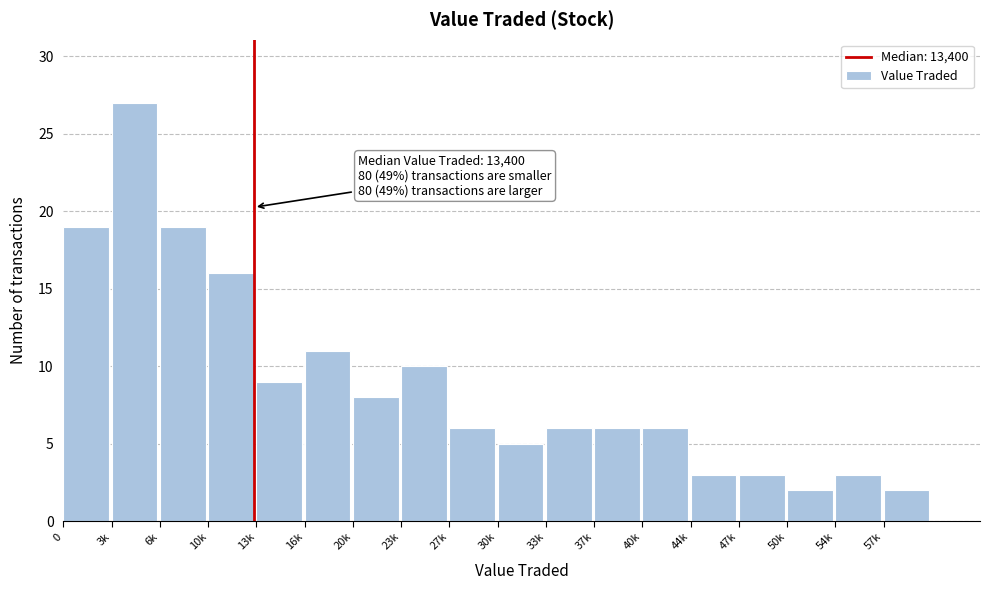

Reading left to right, what are all the values shown in this chart?

19	27	19	16	9	11	8	10	6	5	6	6	6	3	3	2	3	2